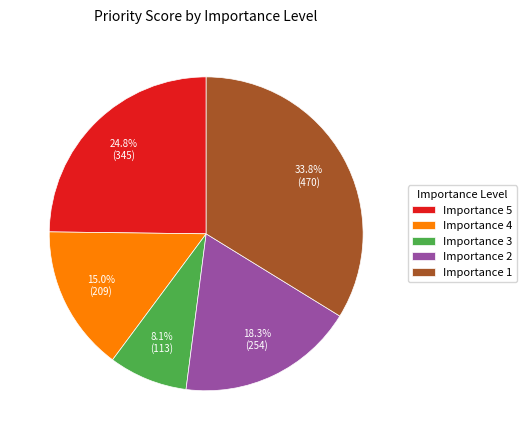

Which slice is the smallest?

Importance 3